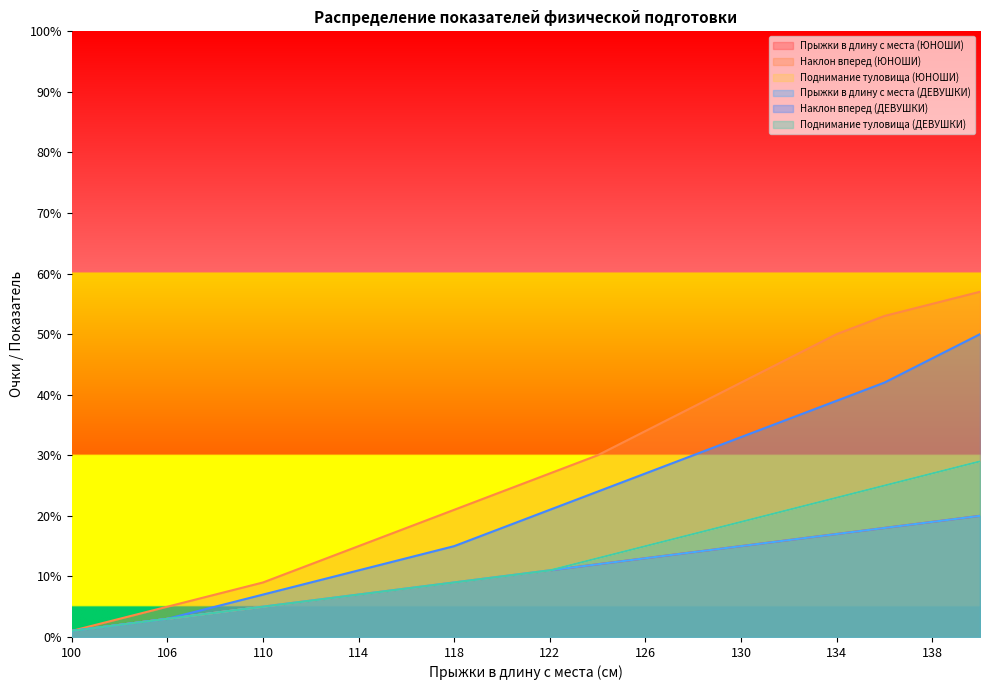

True or false: Прыжки в длину с места (ДЕВУШКИ) has a value of 8 at 116.

True